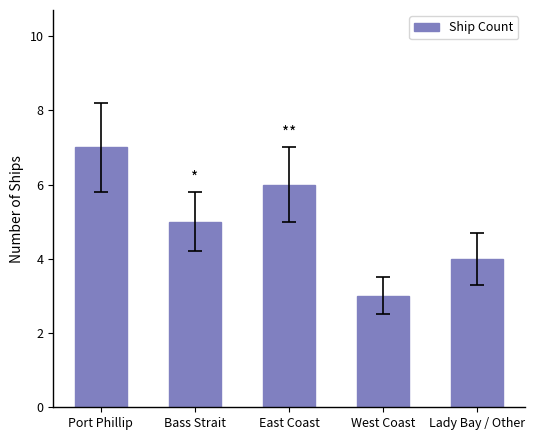

What is the smallest value displayed?

3